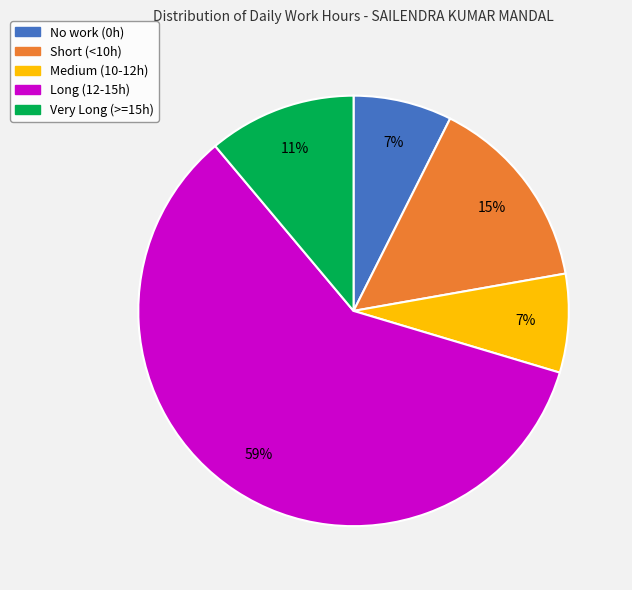

How many segments does this pie chart have?

5